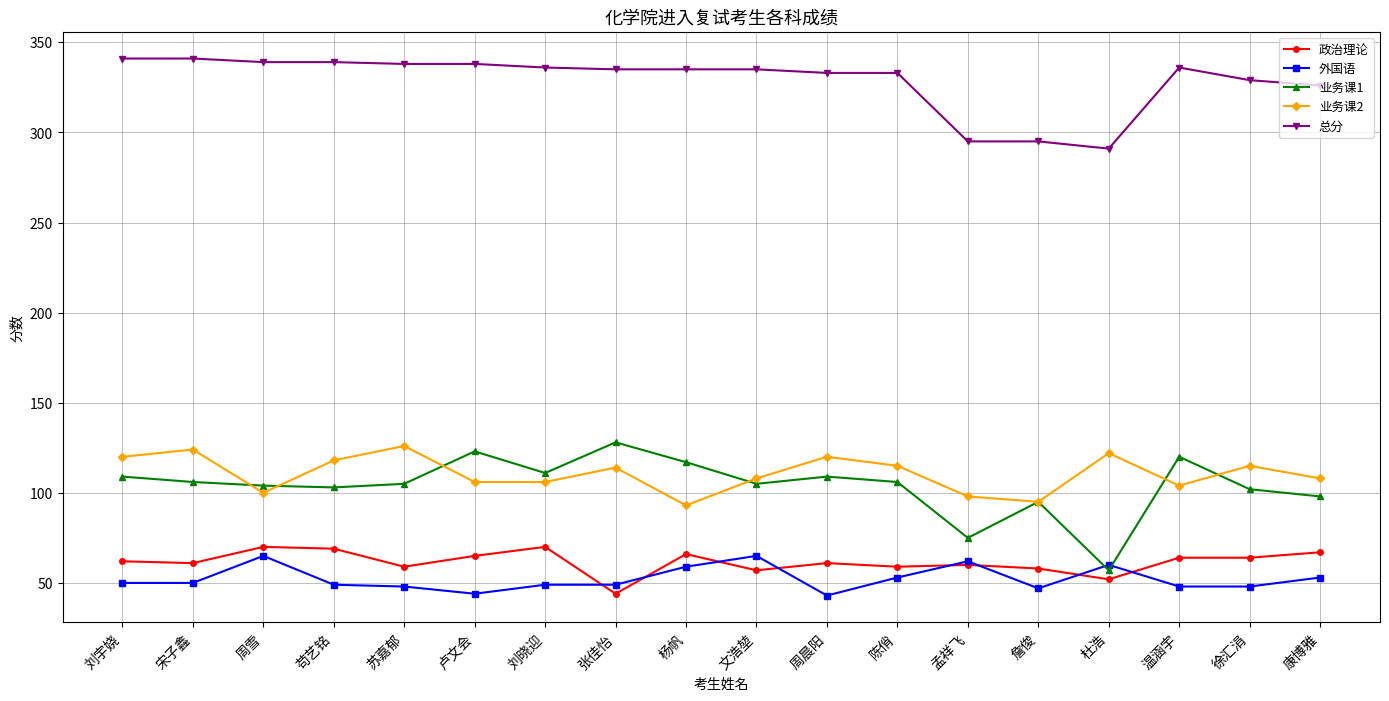

At which category does 外国语 reach its first local peak?

周雪